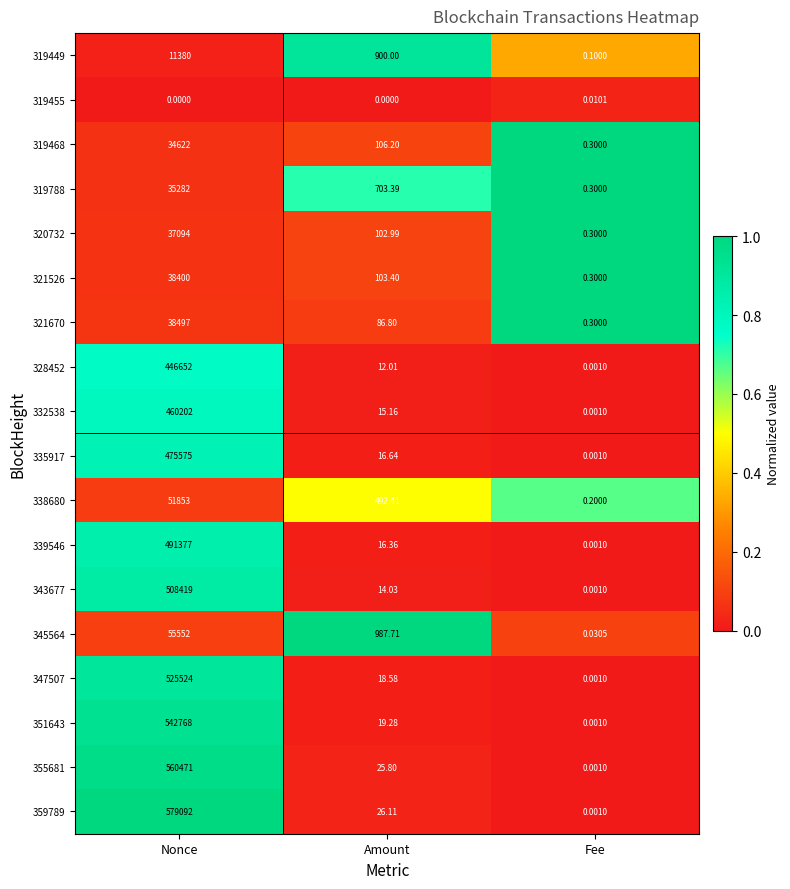

How many categories are shown in the chart?

3